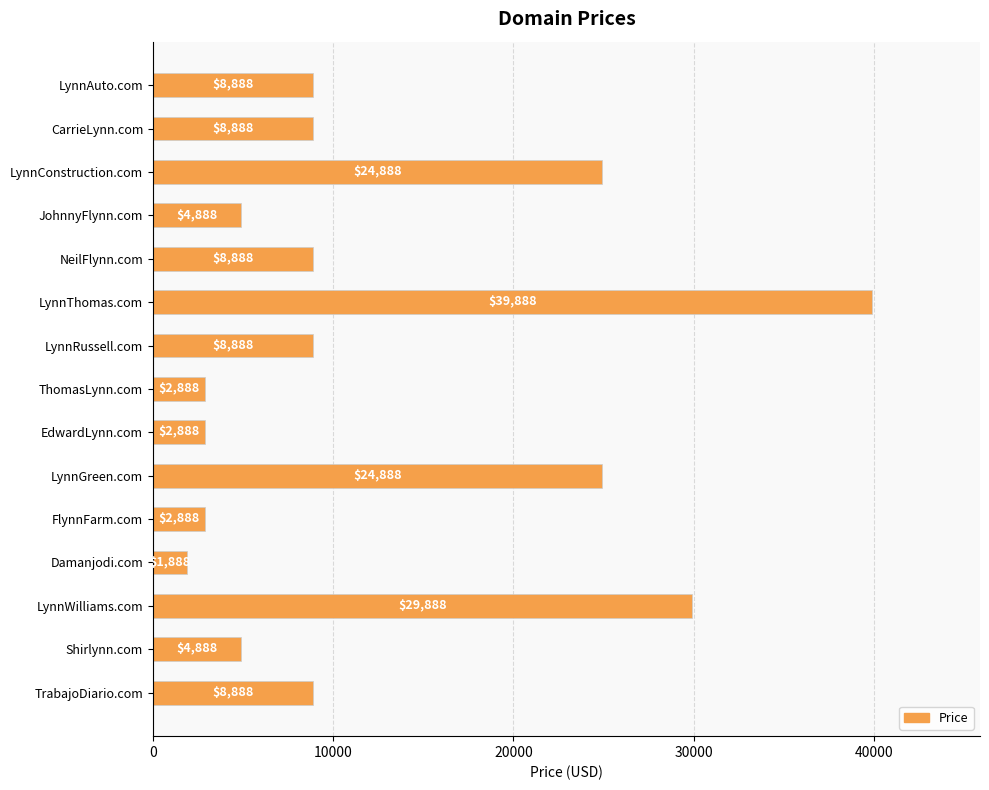

Approximately how many times larger is the value at LynnAuto.com compared to FlynnFarm.com?

3.1